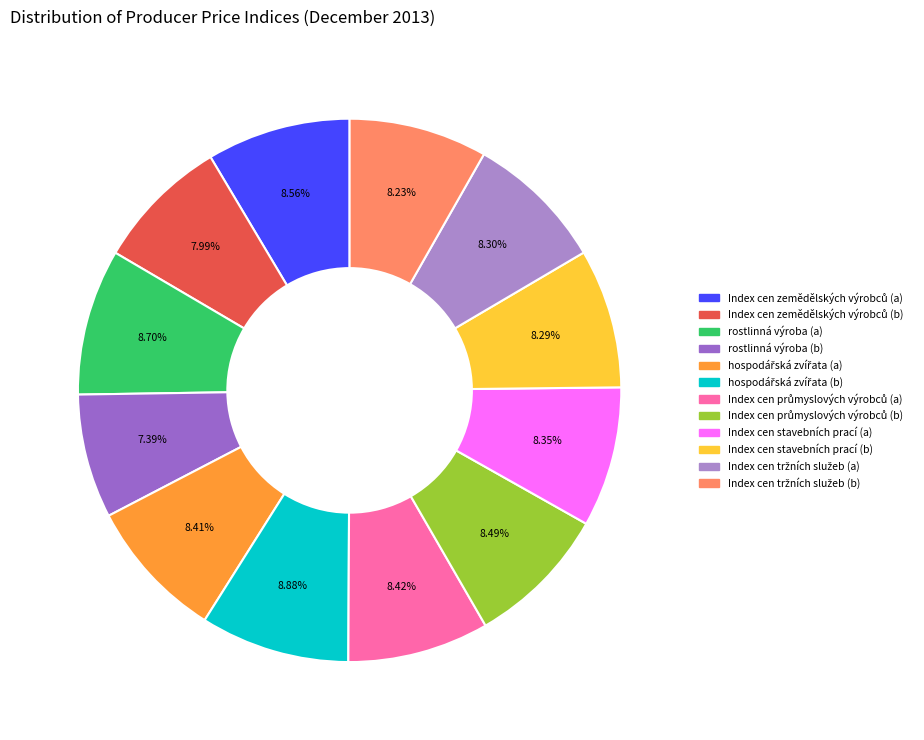

To the nearest percent, what is the difference between the hospodářská zvířata (b) and rostlinná výroba (b) slice percentages?

1%